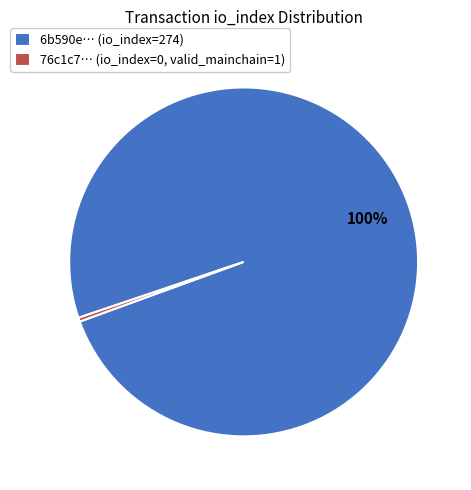

Is the sum of 76c1c7… (io_index=0, valid_mainchain=1) and 6b590e… (io_index=274) greater than half?

Yes